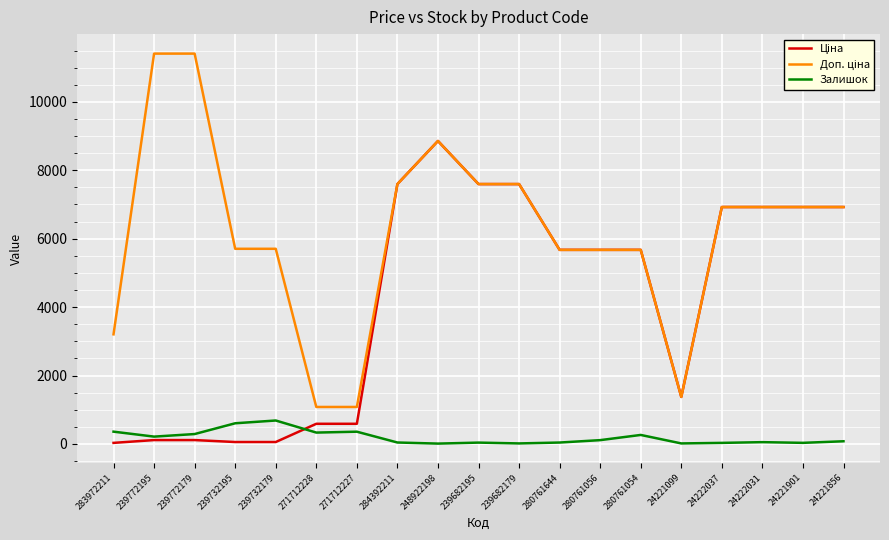

What is the smallest value displayed?

11.0